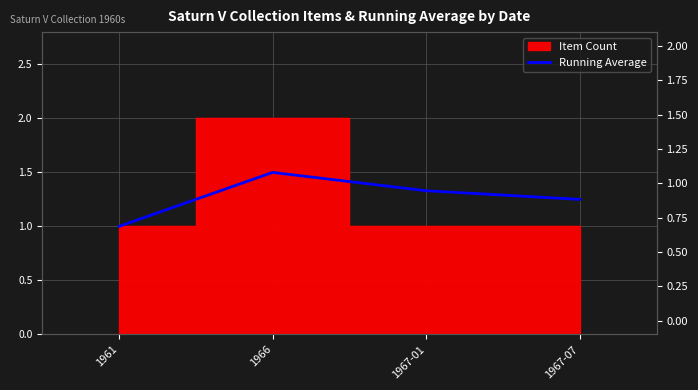

Approximately how many times larger is the value at 1966 compared to 1967-07?

1.2